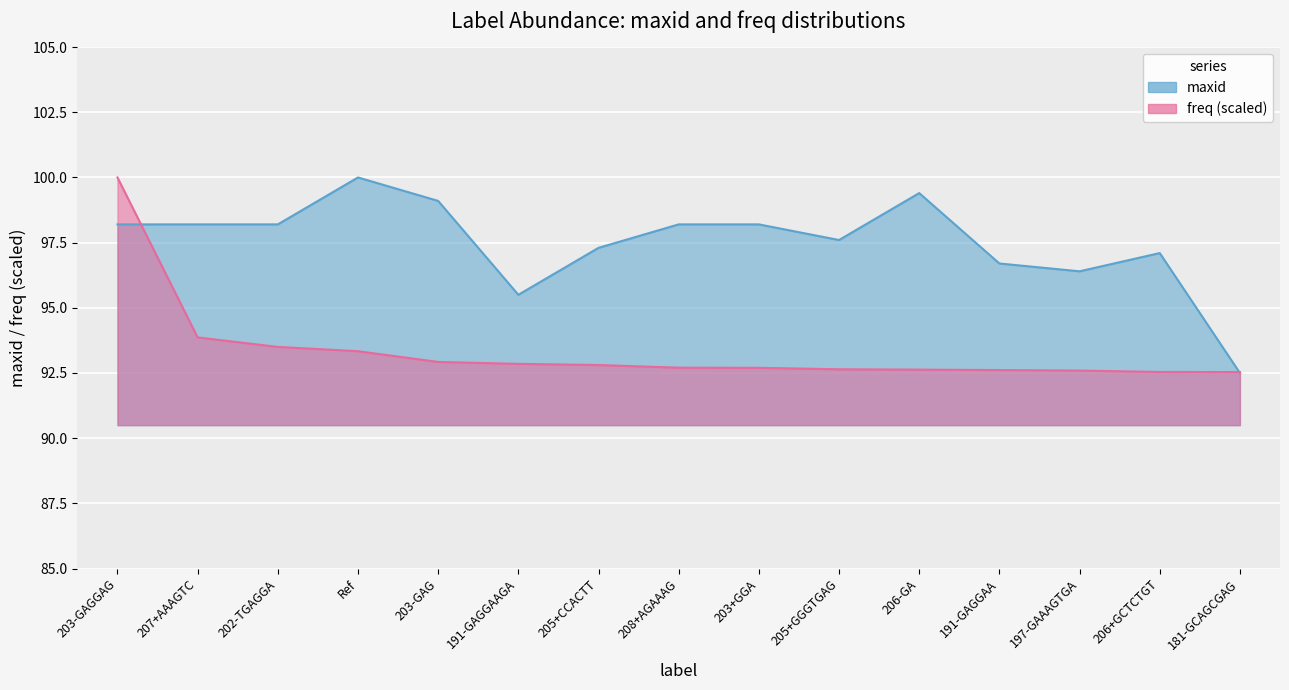

The freq series shows 37.2 at Ref. True or false?

False